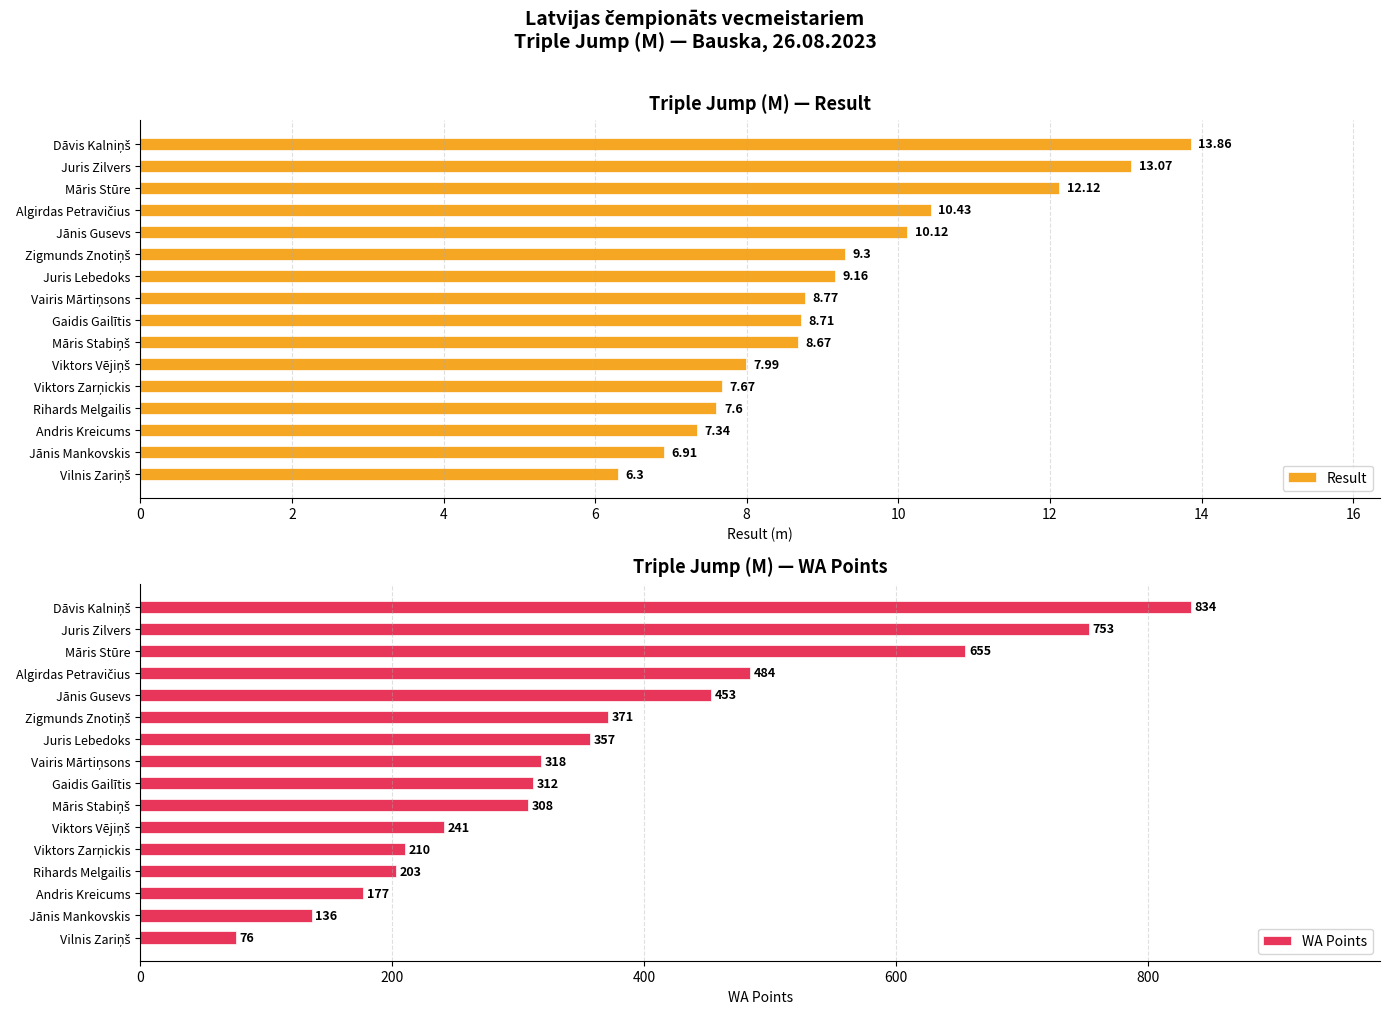

How many bars are there in total?

32